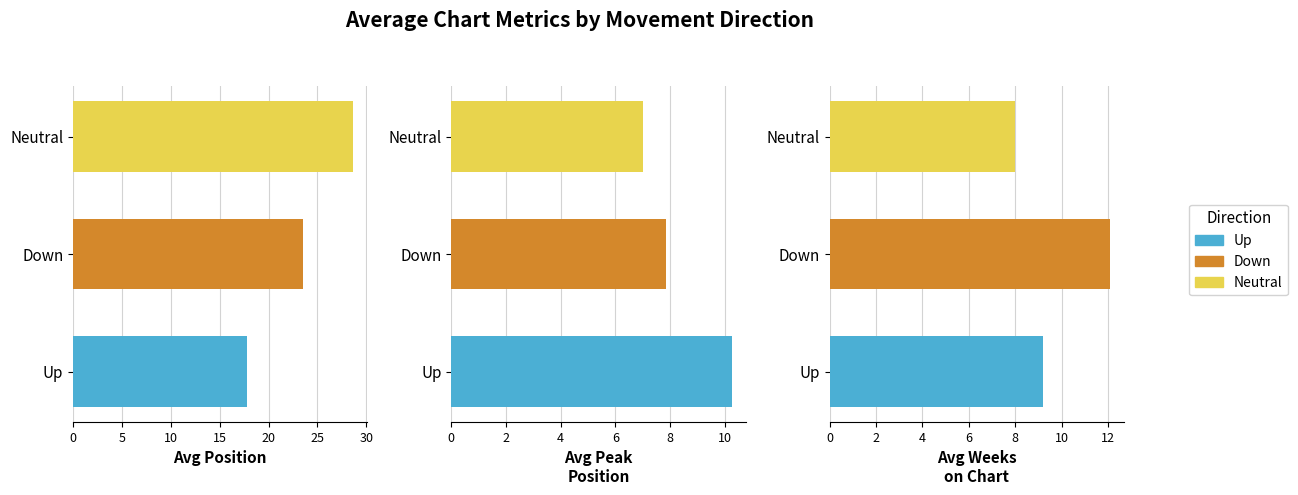

Rank the series at Down from lowest to highest value.

Avg Peak
Position, Avg Weeks
on Chart, Avg Position